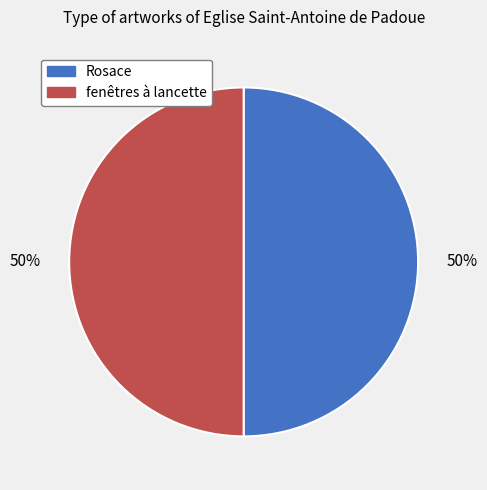

To the nearest percent, what percentage of the pie is fenêtres à lancette?

50%